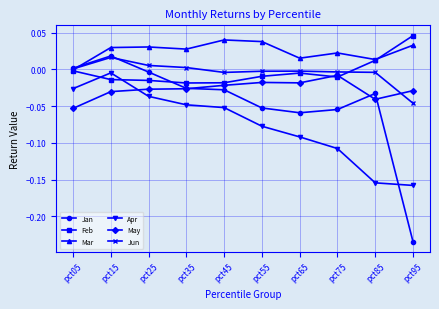

The value of Mar at pct85 is 0.0. True or false?

True